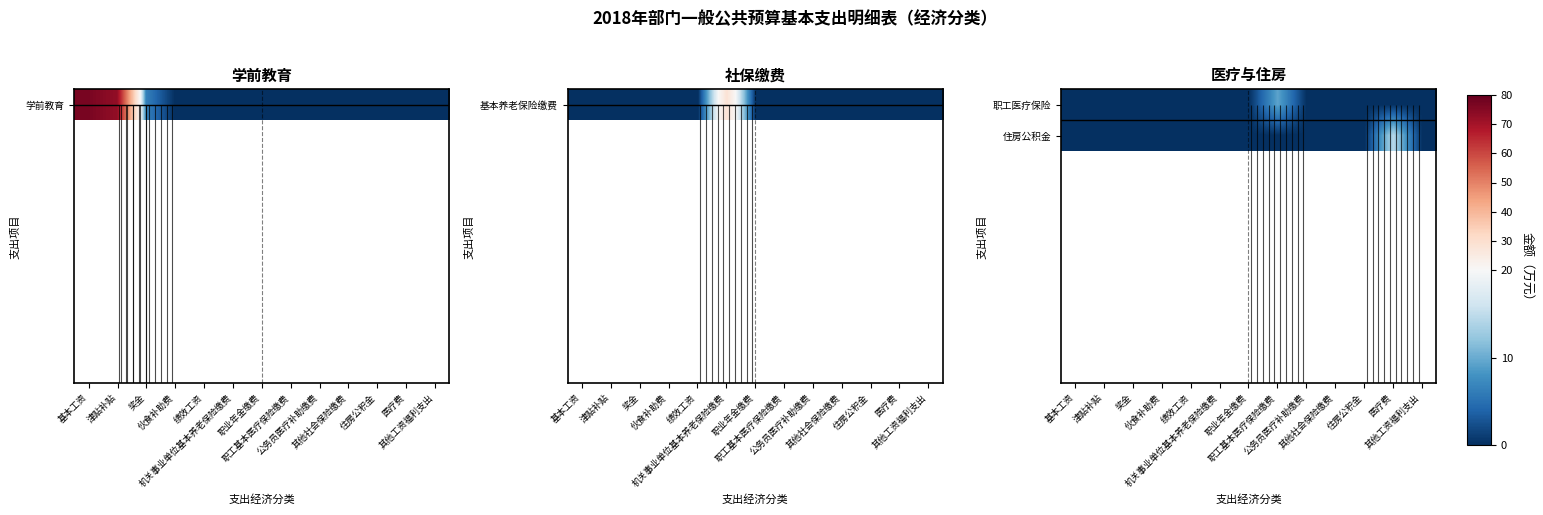

How many data points does each series have?

13